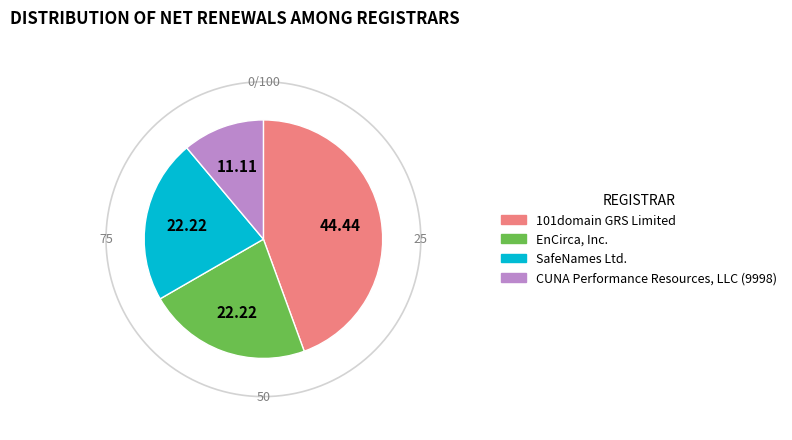

The SafeNames Ltd. slice represents 22% of the pie. True or false?

True